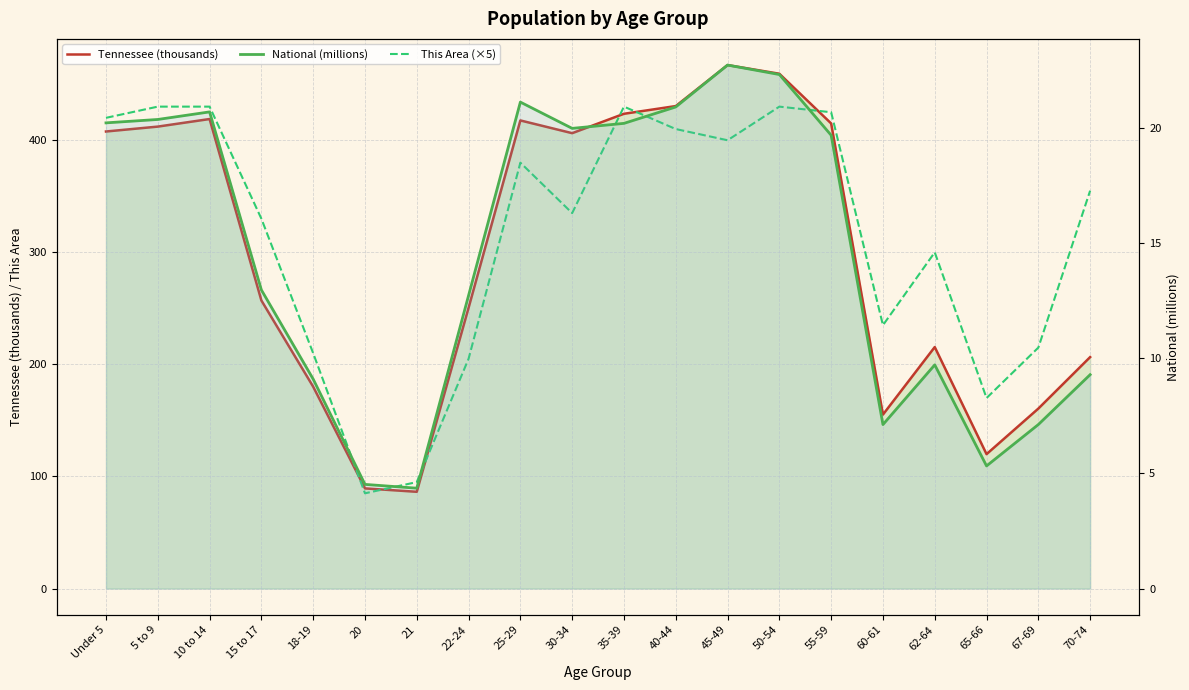

What is the maximum value for This Area (×5)?

430.0